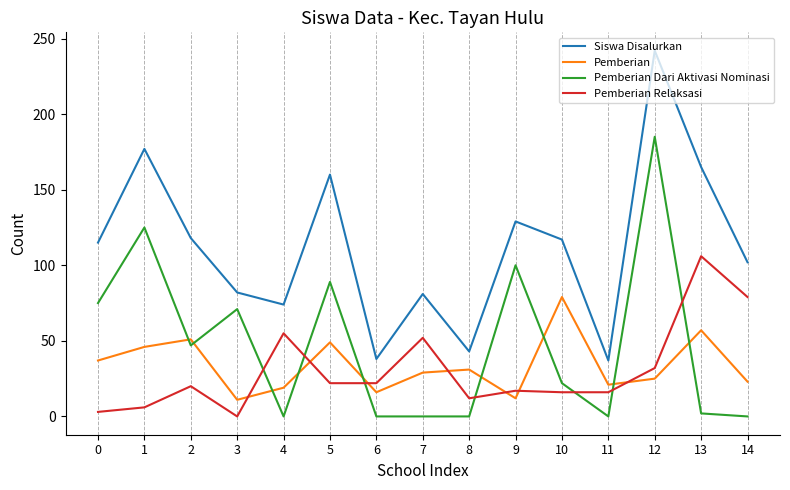

At which label is Siswa Disalurkan closest to 139?

9